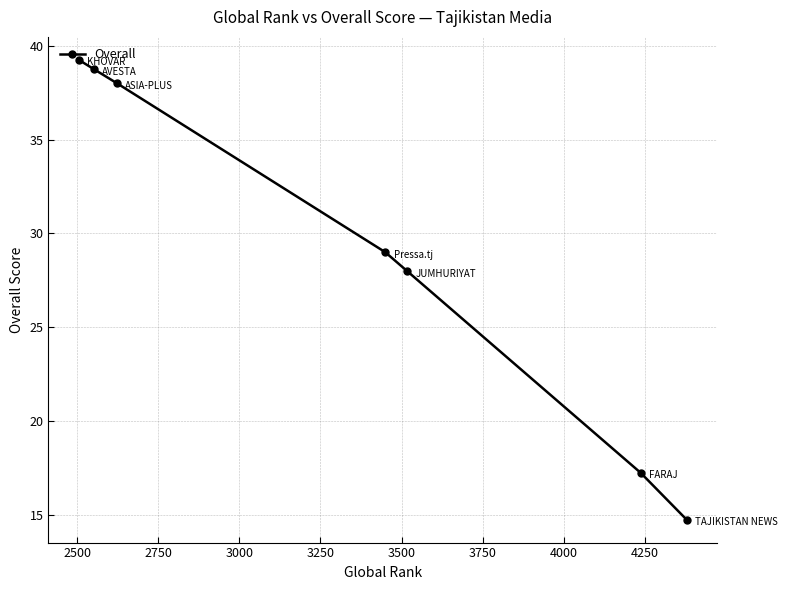

How many series are shown in this chart?

1